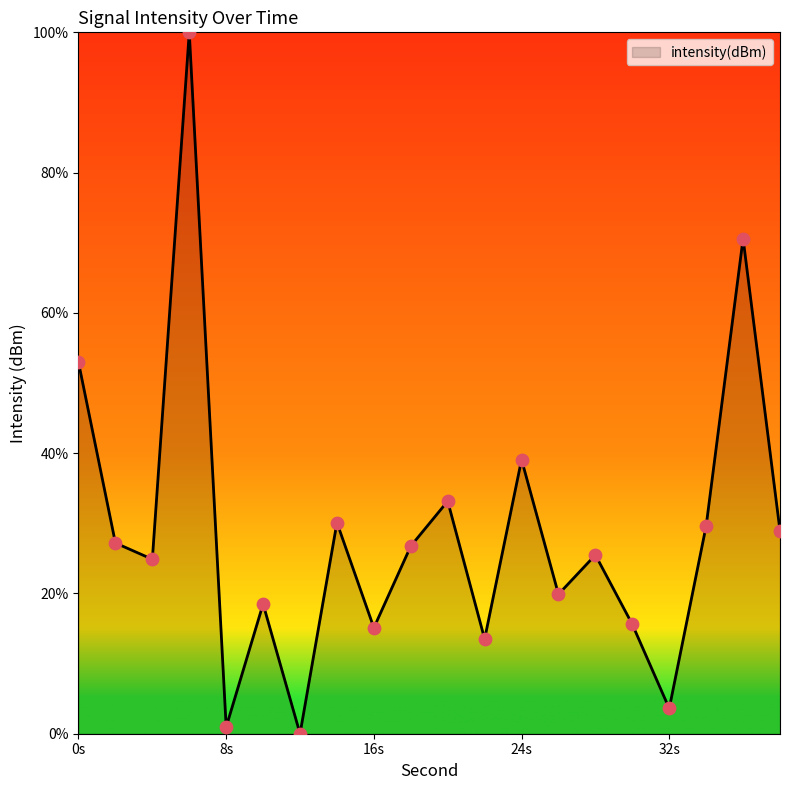

What is the difference between the maximum and minimum values?

100.0